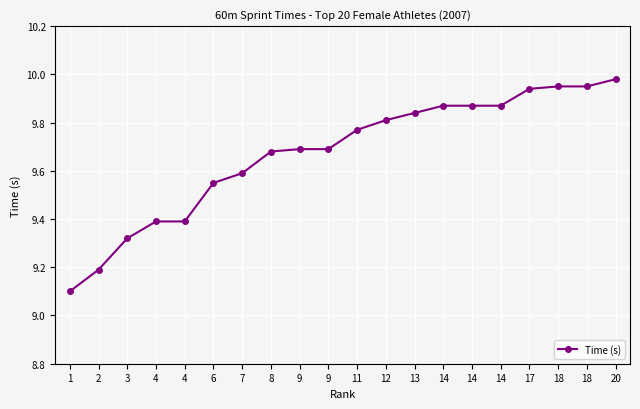

Reading left to right, what are all the values shown in this chart?

9.1	9.2	9.3	9.4	9.4	9.6	9.6	9.7	9.7	9.7	9.8	9.8	9.8	9.9	9.9	9.9	9.9	9.9	9.9	10.0